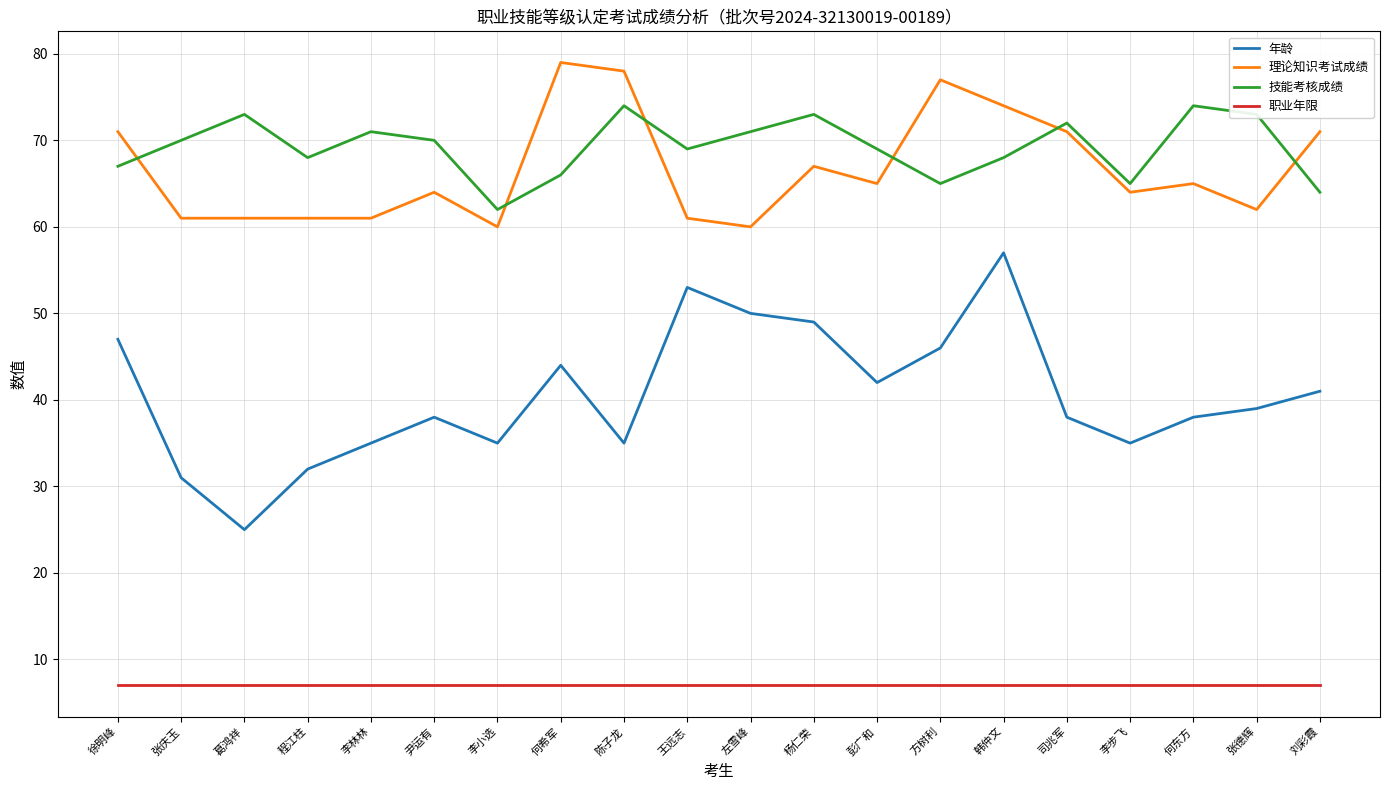

What is the spread (max minus min) of values at 程江柱?

61